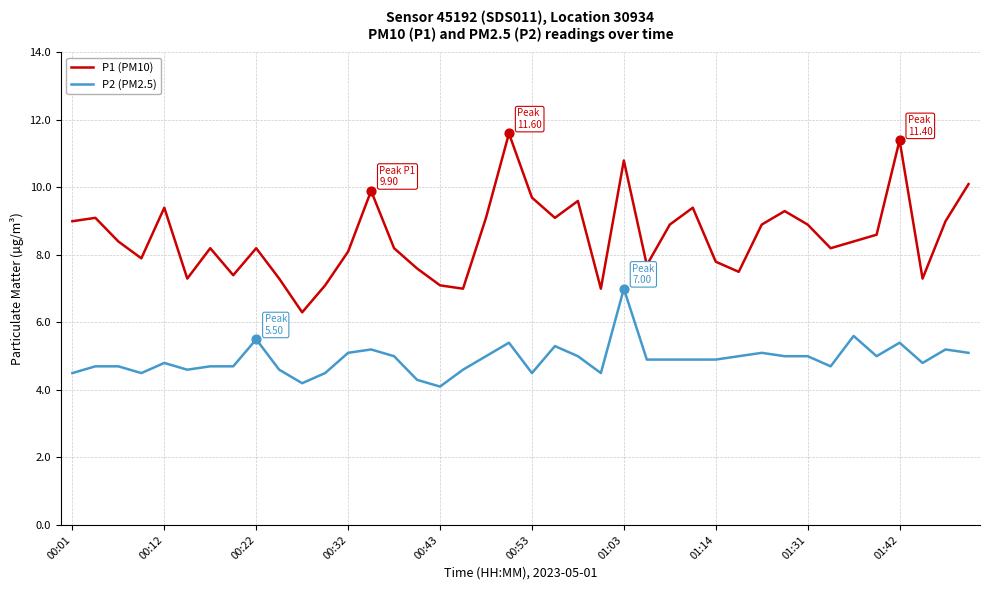

Which series has the largest range (max minus min)?

P1 (PM10)